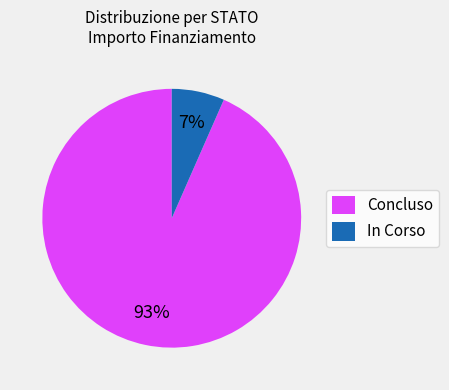

Is it true that Concluso is 79% of the pie?

False